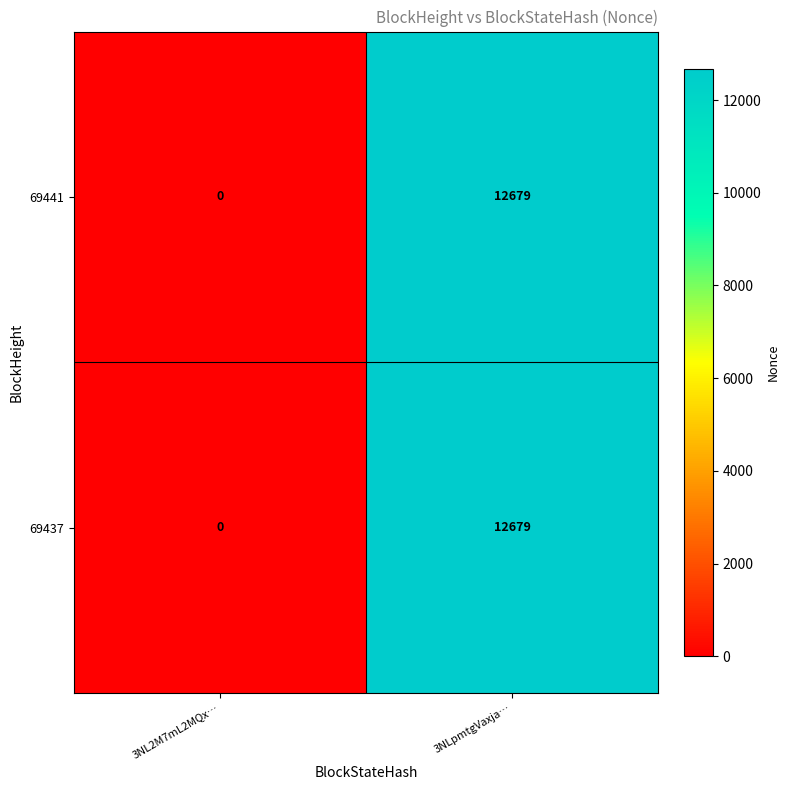

At how many categories does at least one series exceed 11163?

1